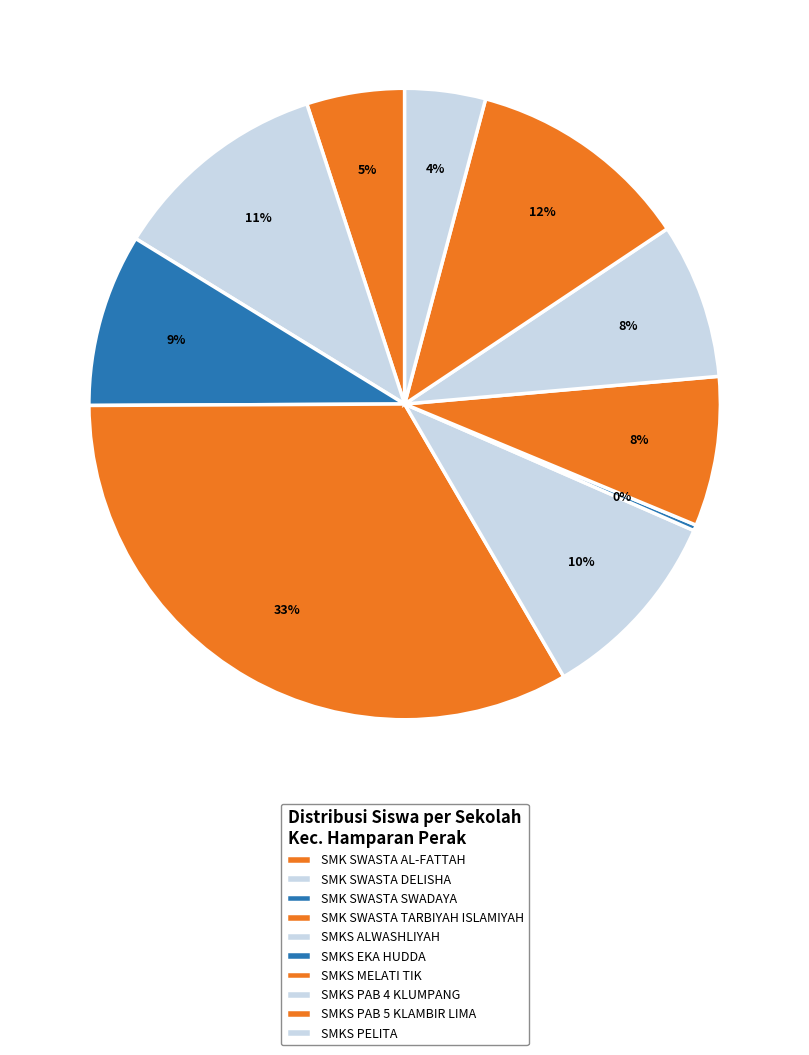

To the nearest percent, what is the difference between the largest and smallest slice percentages?

33%